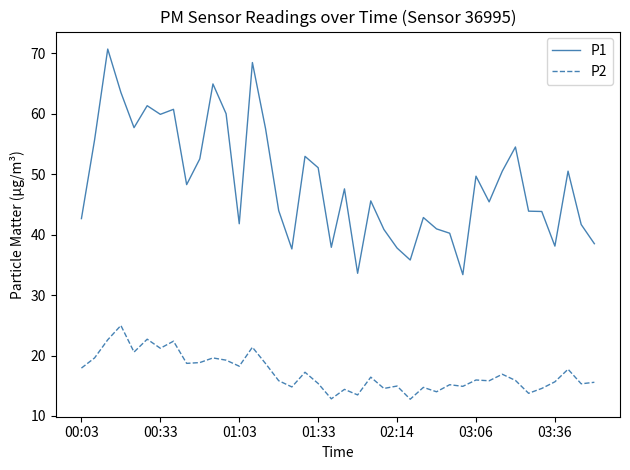

How many lines are shown in the chart?

2